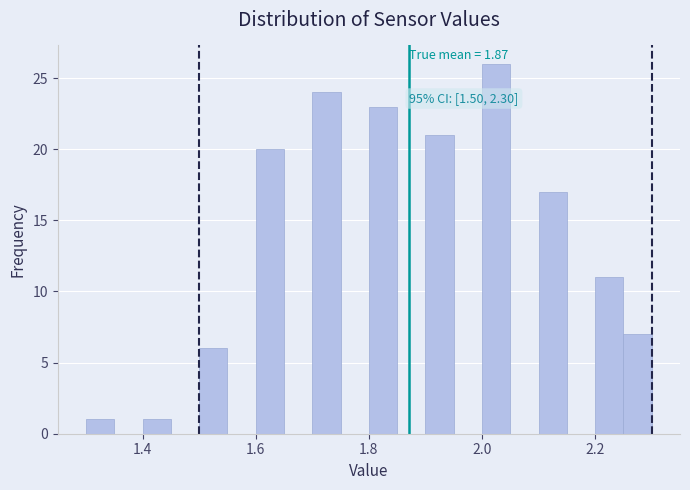

Around what value on the x-axis is the tallest bar? Give the approximate position of its centre, as read against the axis.

2.02